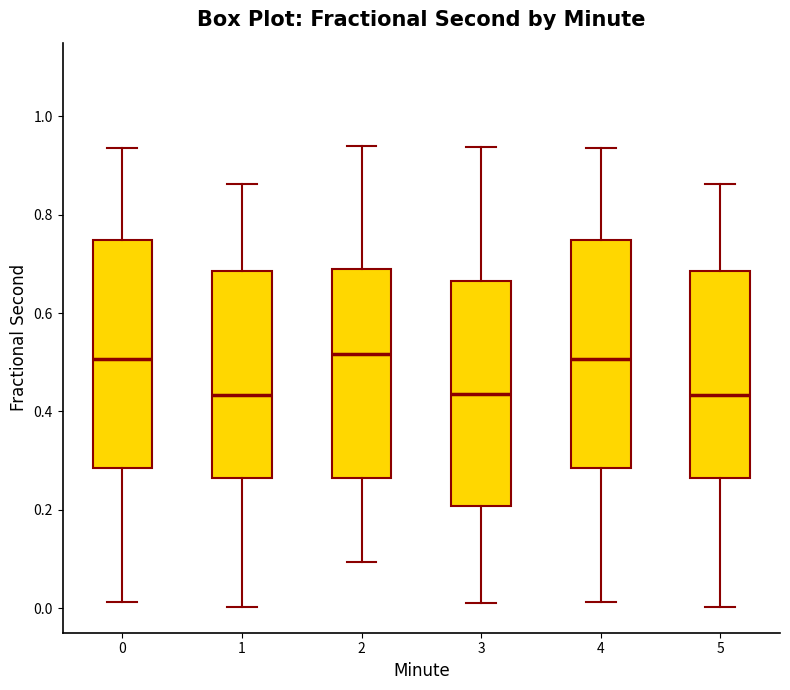

Reading left to right, transcribe this box plot: for each box, give where its median line is, the range the box spans, and where its two whiskers end, as read against the y-axis. The values are not printed on the chart, so give them approximately, as read against the axis.

0: median 0.50, box 0.28 to 0.74, whiskers 0.02 to 0.94
1: median 0.44, box 0.26 to 0.68, whiskers 0.00 to 0.86
2: median 0.52, box 0.26 to 0.68, whiskers 0.10 to 0.94
3: median 0.44, box 0.20 to 0.66, whiskers 0.02 to 0.94
4: median 0.50, box 0.28 to 0.74, whiskers 0.02 to 0.94
5: median 0.44, box 0.26 to 0.68, whiskers 0.00 to 0.86